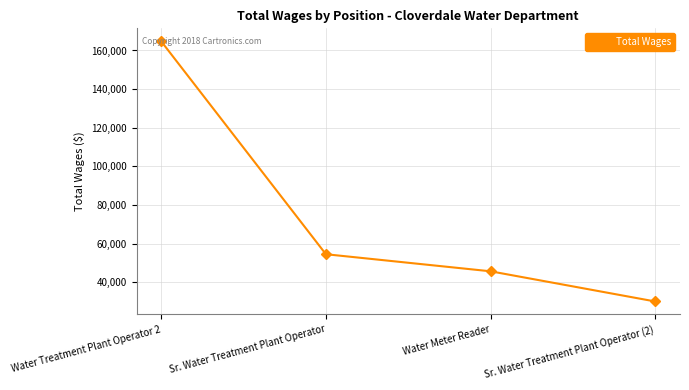

Approximately how many times larger is the value at Water Treatment Plant Operator 2 compared to Sr. Water Treatment Plant Operator?

3.0